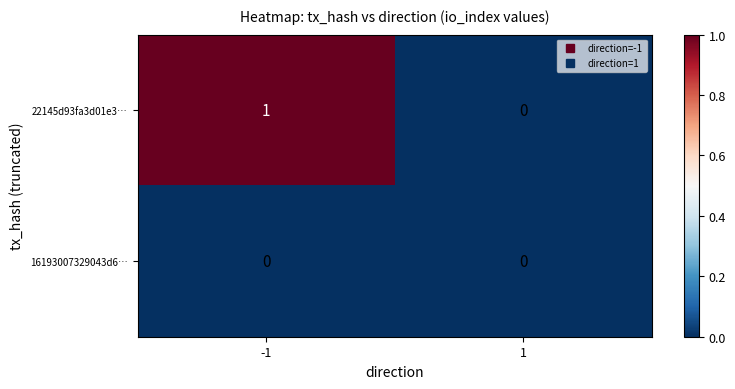

Which series changed the most between -1 and 1?

22145d93fa3d01e3…